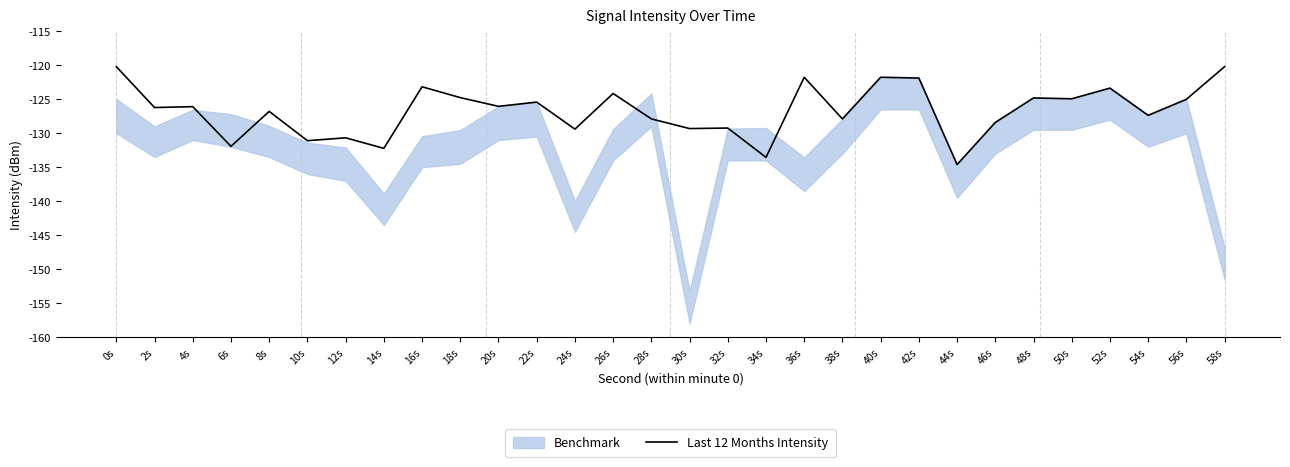

What is the sum of the values at 52s and 4s?

70.5